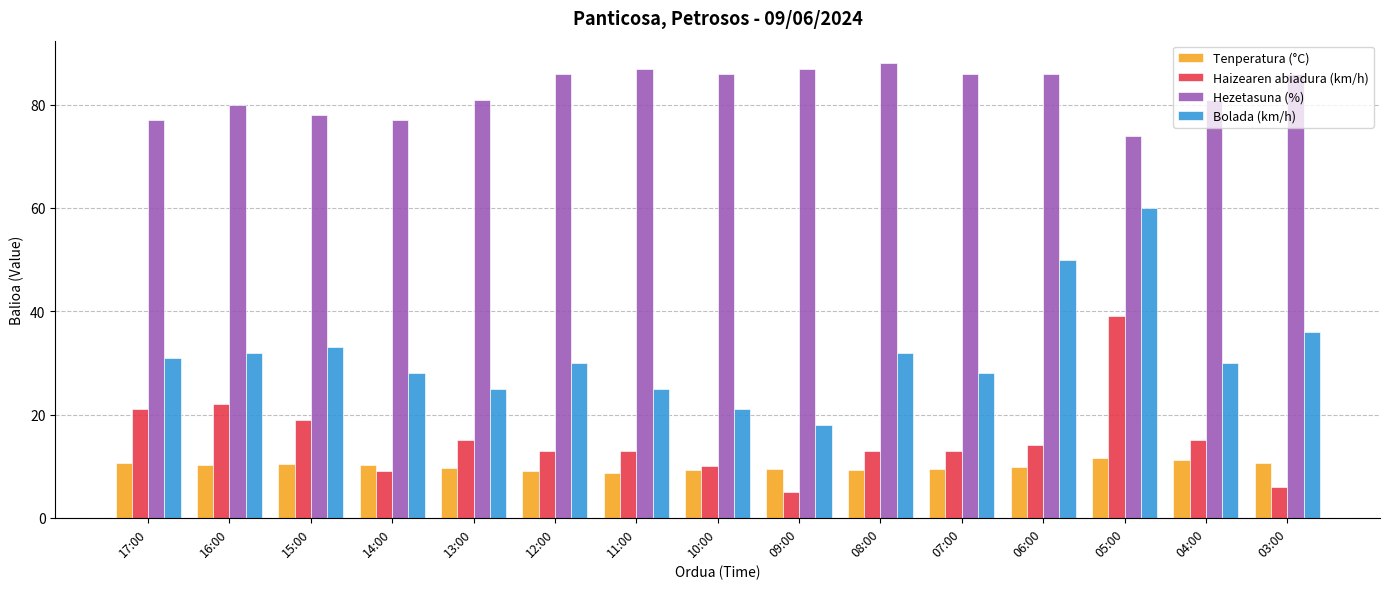

What is the total value across all series at 17:00?

139.6